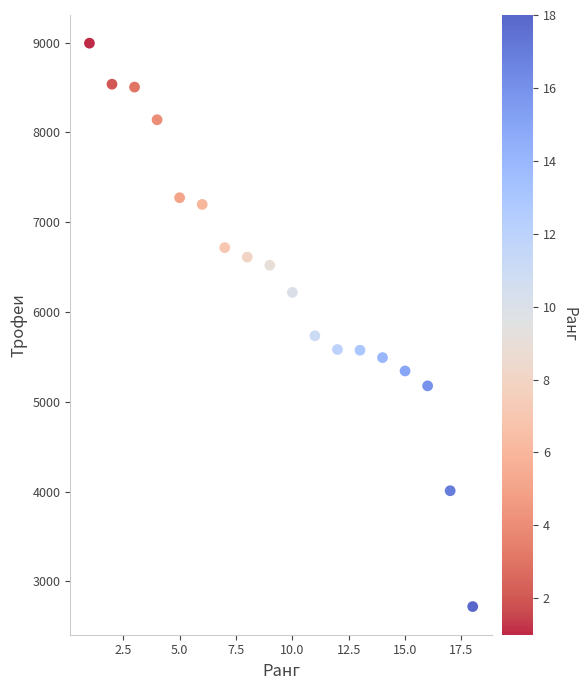

What Y value in the scatter plot is closest to 5856?

5735